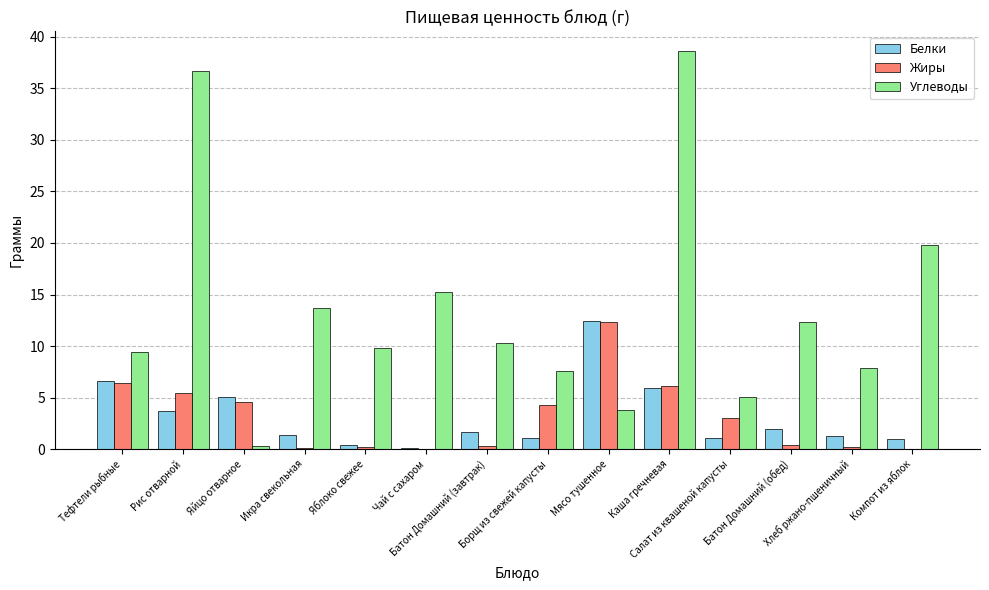

What is the total value across all series at Компот из яблок?

20.8